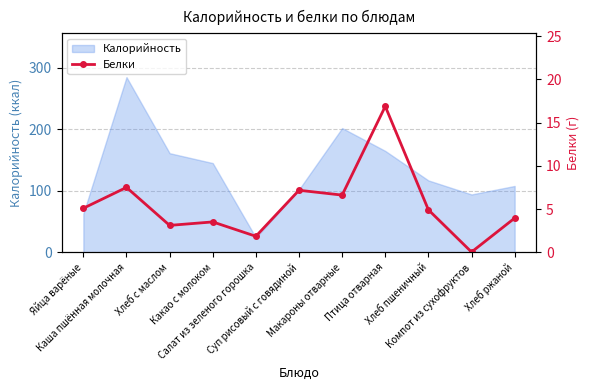

At which category does the chart reach its peak across all series?

Птица отварная